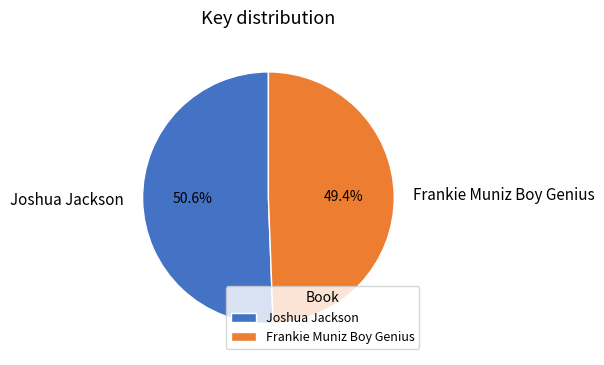

To the nearest percent, what is the average slice percentage?

50%